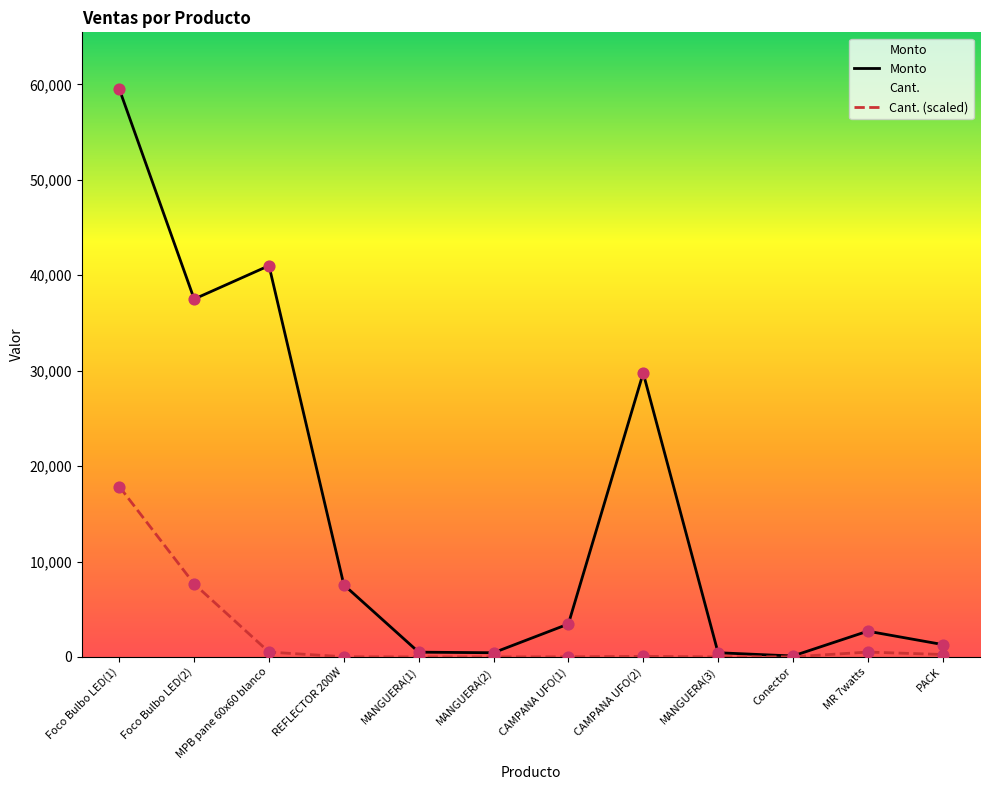

At which category is the sum across all series the highest?

Foco Bulbo LED(1)